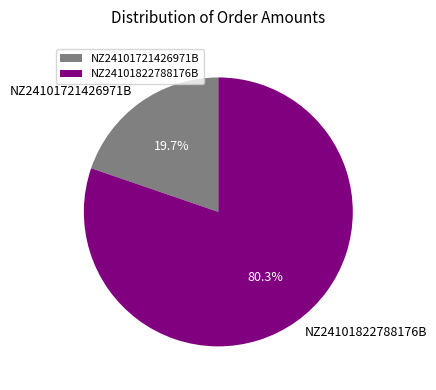

Is it true that NZ24101721426971B is 5% of the pie?

False